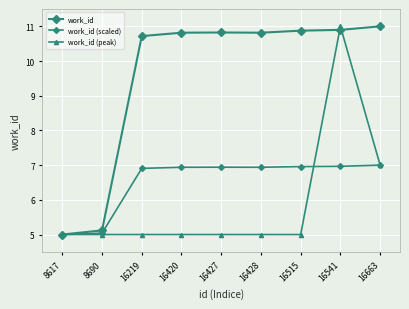

How many series are shown in this chart?

3